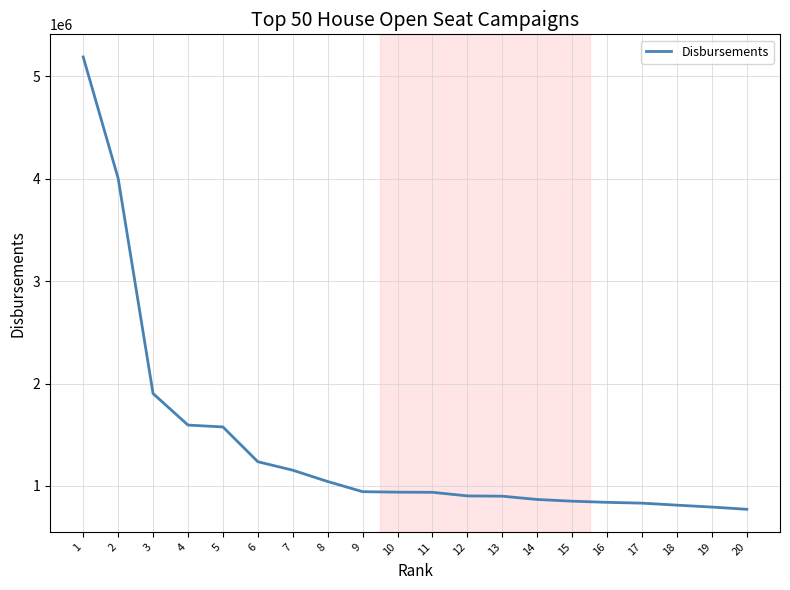

Where does the data first go above 939574?

1